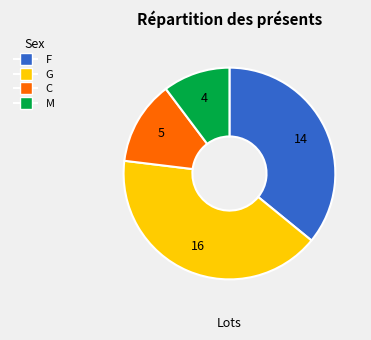

Does any single category account for the majority?

No